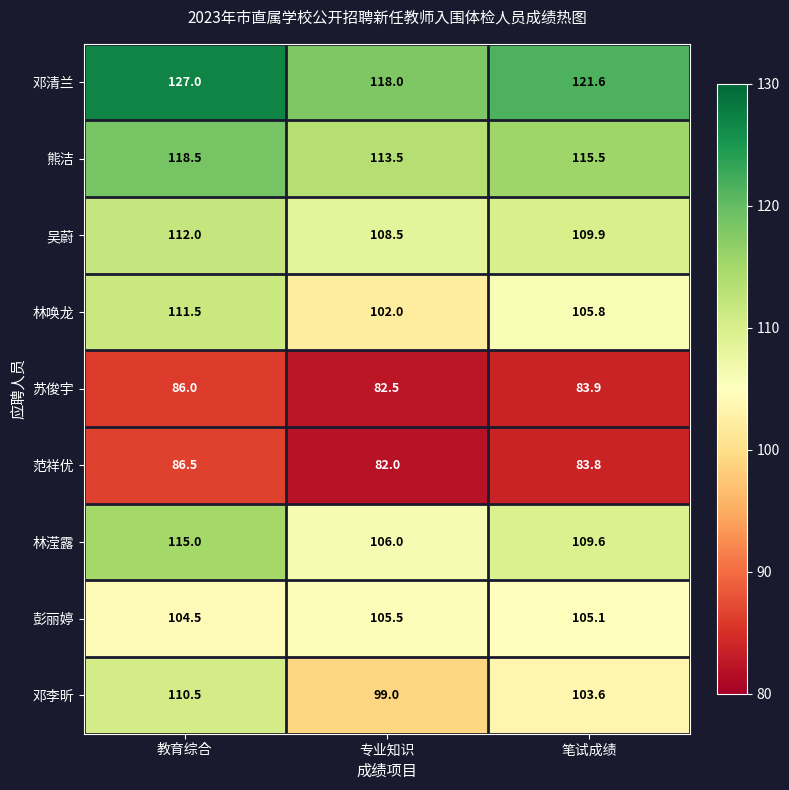

What is the total value across all series at 教育综合?

971.5